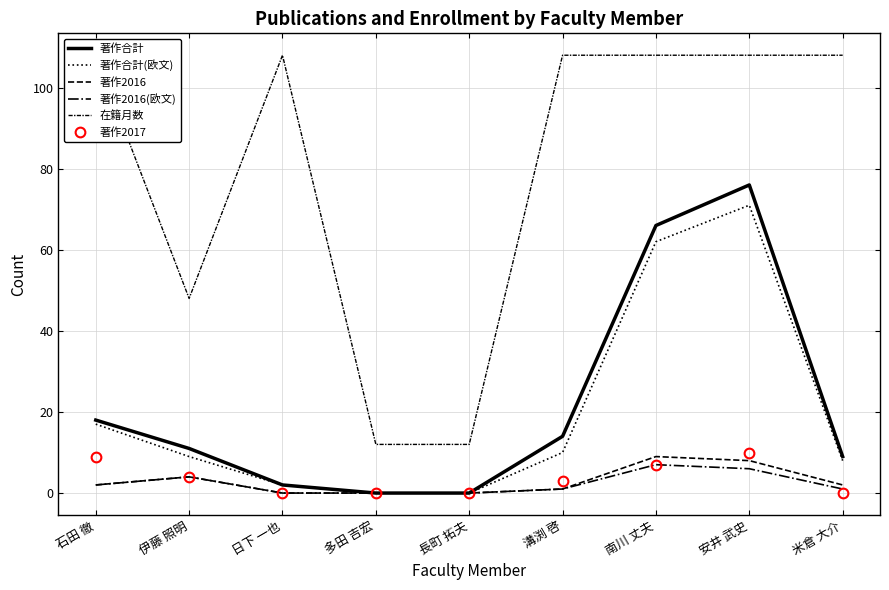

What is the sum of the 著作2017 values at 伊藤 照明 and 米倉 大介?

4